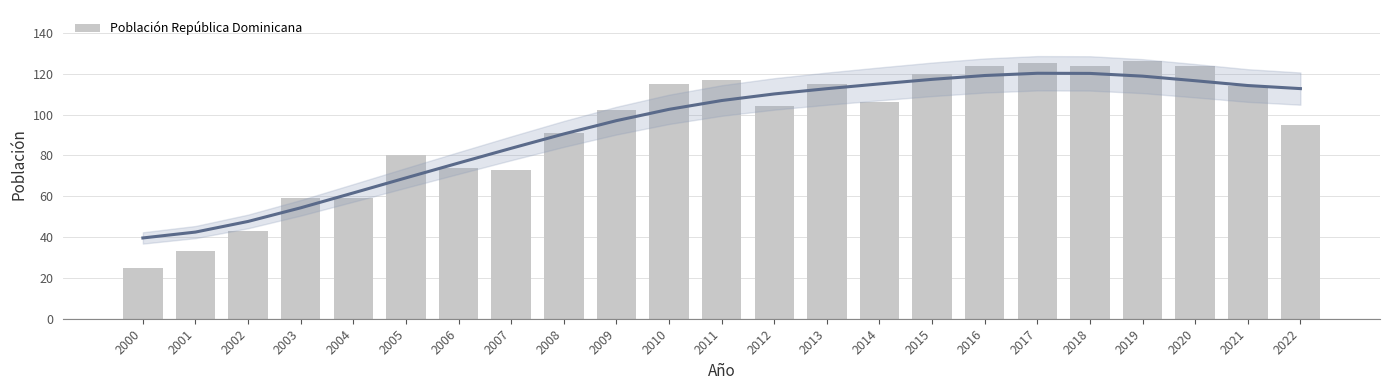

What is the value of the 5th bar from the left?

59